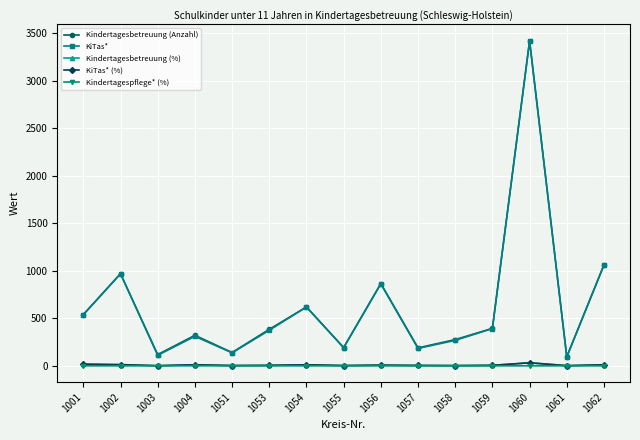

What are all the series names shown in the legend?

Kindertagesbetreuung (Anzahl), KiTas*, Kindertagesbetreuung (%), KiTas* (%), Kindertagespflege* (%)